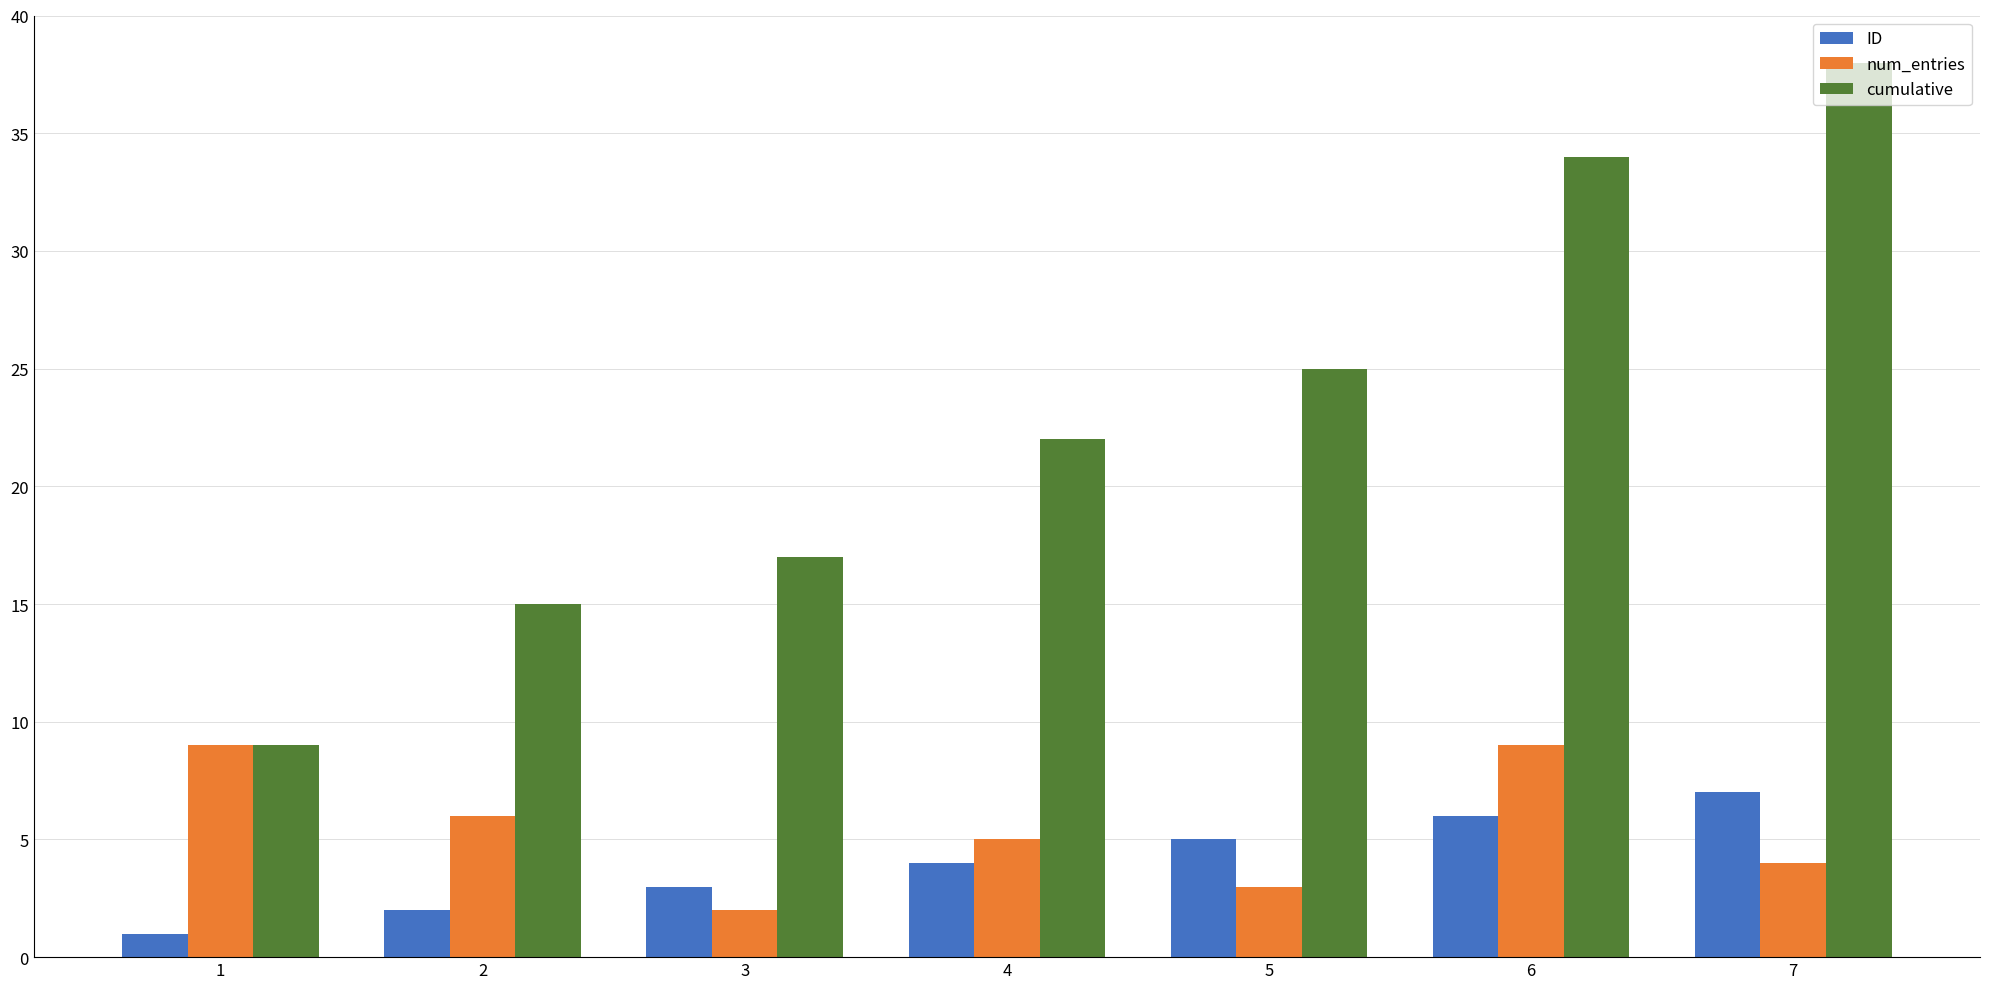

What is the difference between the ID values at 4 and 7?

3